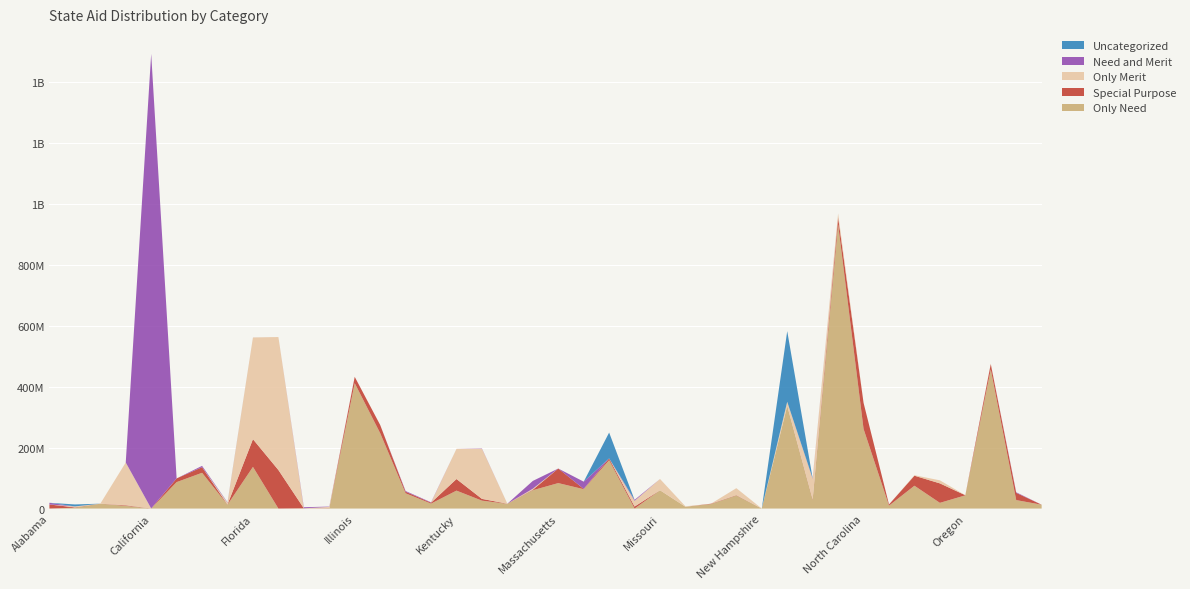

Reading left to right, transcribe all the data shown in this chart.

Only Need: Alabama=0	Alaska=2829112	Arizona=15857881	Arkansas=8806312	California=0	Colorado=86791692	Connecticut=117378336	Delaware=12612986	Florida=136764370	Georgia=0	Hawaii=875321	Idaho=711700	Illinois=411679161	Indiana=247517628	Iowa=50104778	Kansas=16228739	Kentucky=58862447	Louisiana=25982911	Maine=15439583	Maryland=60175655	Massachusetts=83582961	Michigan=63532673	Minnesota=158703419	Mississippi=0	Missouri=59925382	Montana=5940680	Nebraska=14678211	Nevada=42902862	New Hampshire=0	New Jersey=336646760	New Mexico=28029699	New York=932399000	North Carolina=261542459	North Dakota=9425085	Ohio=74930555	Oklahoma=18718888	Oregon=43338079	Pennsylvania=456793892	Puerto Rico=27769057	Rhode Island=12608867
Special Purpose: Alabama=13319993	Alaska=1200099	Arizona=159068	Arkansas=1874443	California=330025	Colorado=12149924	Connecticut=18390692	Delaware=554779	Florida=90934924	Georgia=126554321	Hawaii=0	Idaho=690946	Illinois=20671149	Indiana=26897941	Iowa=5194841	Kansas=2933371	Kentucky=38065881	Louisiana=5798206	Maine=431733	Maryland=1573623	Massachusetts=47811499	Michigan=999621	Minnesota=5901649	Mississippi=6546779	Missouri=195809	Montana=0	Nebraska=1156949	Nevada=1139736	New Hampshire=0	New Jersey=489776	New Mexico=1902244	New York=23535548	North Carolina=85492839	North Dakota=4015735	Ohio=32885413	Oklahoma=63918965	Oregon=413512	Pennsylvania=17530970	Puerto Rico=23762620	Rhode Island=0
Only Merit: Alabama=0	Alaska=2996011	Arizona=0	Arkansas=140447378	California=0	Colorado=0	Connecticut=0	Delaware=5923413	Florida=333832498	Georgia=436400777	Hawaii=0	Idaho=4074386	Illinois=0	Indiana=0	Iowa=0	Kansas=0	Kentucky=99065014	Louisiana=164629700	Maine=0	Maryland=3382500	Massachusetts=0	Michigan=10688	Minnesota=0	Mississippi=18793099	Missouri=36844184	Montana=1381500	Nebraska=0	Nevada=22861510	New Hampshire=0	New Jersey=13307152	New Mexico=67823855	New York=12919000	North Carolina=0	North Dakota=0	Ohio=1612694	Oklahoma=10028025	Oregon=0	Pennsylvania=1525000	Puerto Rico=0	Rhode Island=0
Need and Merit: Alabama=5610418	Alaska=0	Arizona=0	Arkansas=0	California=1492162000	Colorado=0	Connecticut=4321965	Delaware=955369	Florida=73000	Georgia=0	Hawaii=3488885	Idaho=964040	Illinois=0	Indiana=0	Iowa=2302000	Kansas=1334905	Kentucky=0	Louisiana=1000000	Maine=0	Maryland=25552032	Massachusetts=0	Michigan=23765771	Minnesota=0	Mississippi=3153418	Missouri=29500	Montana=0	Nebraska=0	Nevada=0	New Hampshire=0	New Jersey=0	New Mexico=1441370	New York=0	North Carolina=0	North Dakota=0	Ohio=0	Oklahoma=0	Oregon=0	Pennsylvania=0	Puerto Rico=1975103	Rhode Island=0
Uncategorized: Alabama=0	Alaska=6481456	Arizona=0	Arkansas=0	California=0	Colorado=0	Connecticut=0	Delaware=409346	Florida=0	Georgia=0	Hawaii=0	Idaho=0	Illinois=0	Indiana=0	Iowa=0	Kansas=0	Kentucky=0	Louisiana=0	Maine=0	Maryland=0	Massachusetts=0	Michigan=0	Minnesota=84789257	Mississippi=0	Missouri=0	Montana=0	Nebraska=0	Nevada=0	New Hampshire=0	New Jersey=231926976	New Mexico=0	New York=0	North Carolina=0	North Dakota=0	Ohio=0	Oklahoma=0	Oregon=0	Pennsylvania=0	Puerto Rico=0	Rhode Island=0